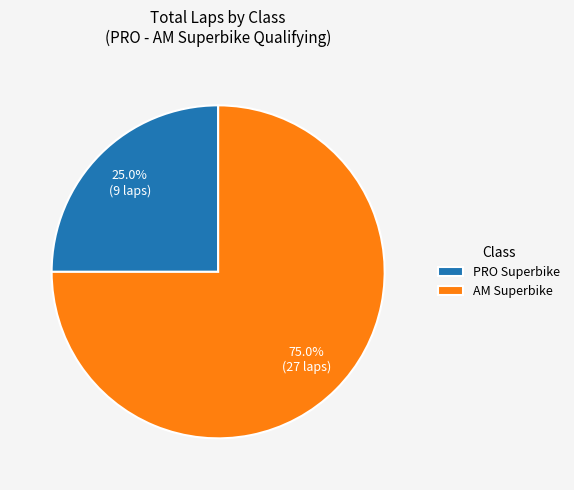

Between AM Superbike and PRO Superbike, which is larger?

AM Superbike